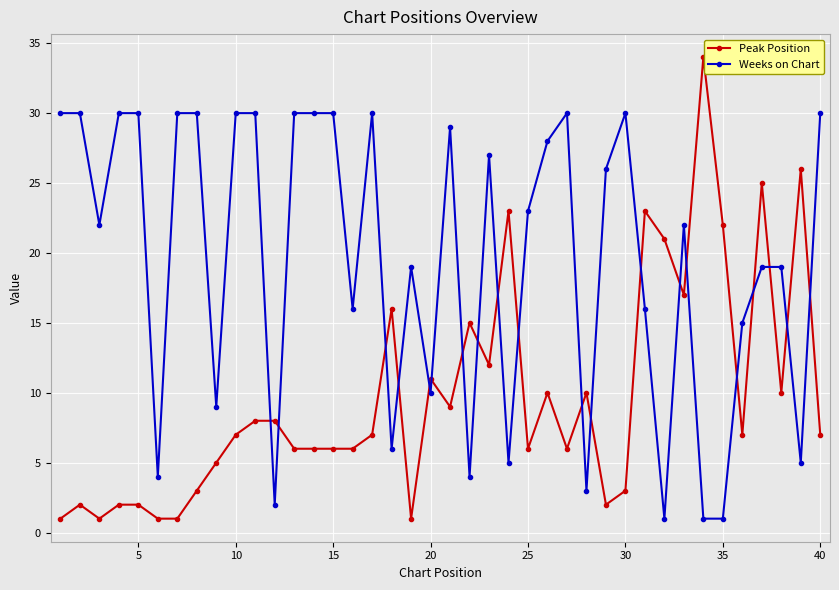

What is the difference between the maximum and minimum values in the Peak Position series?

33